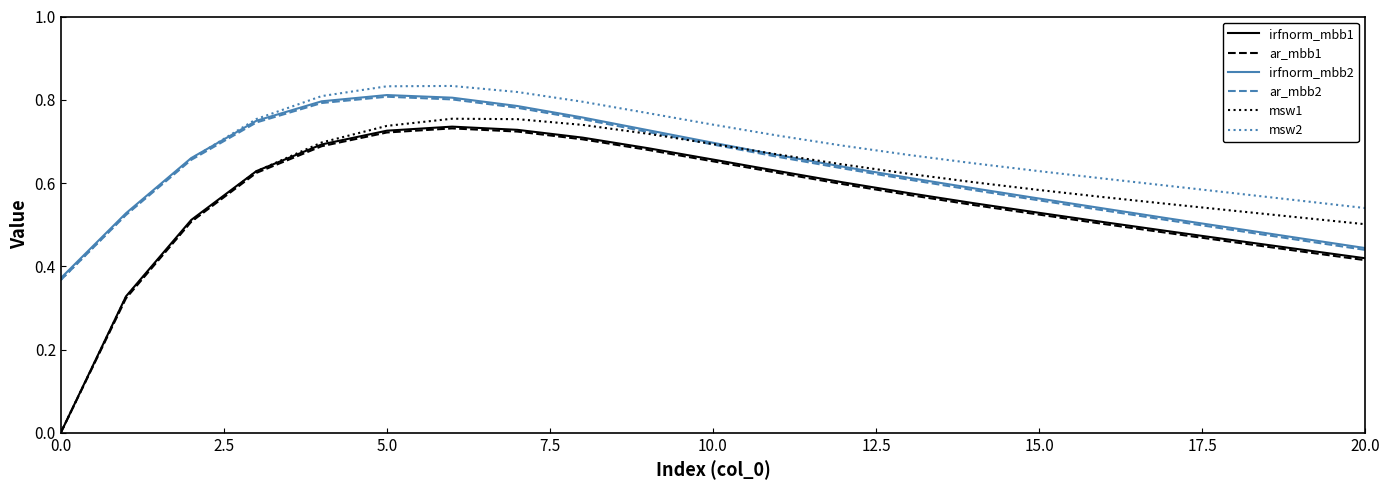

Which series has the largest range (max minus min)?

msw1